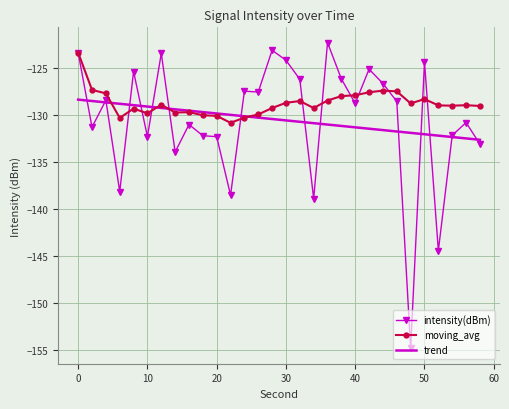

What are all the series names shown in the legend?

intensity(dBm), moving_avg, trend